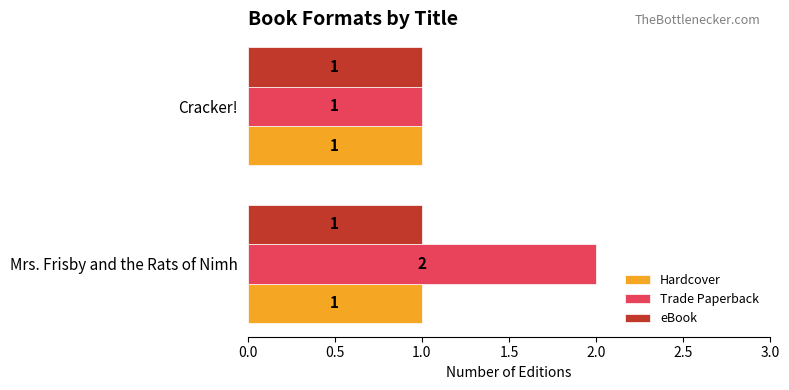

Which category has the highest value in the Trade Paperback series?

Mrs. Frisby and the Rats of Nimh